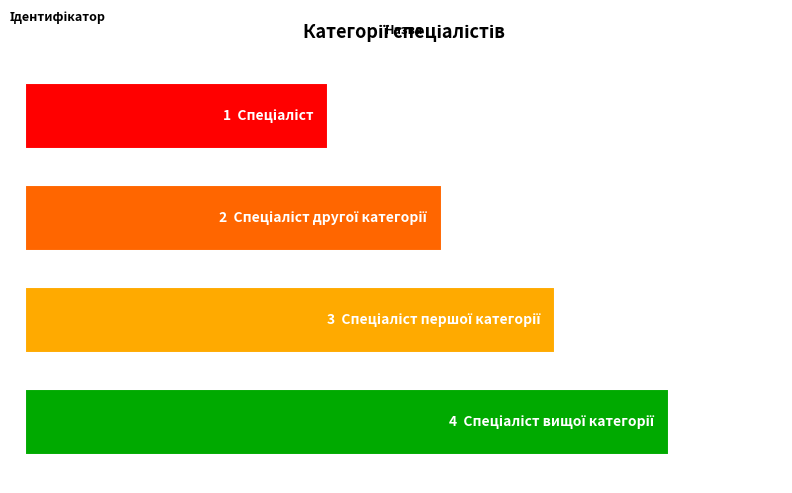

At which category does the chart reach its peak across all series?

Спеціаліст вищої категорії